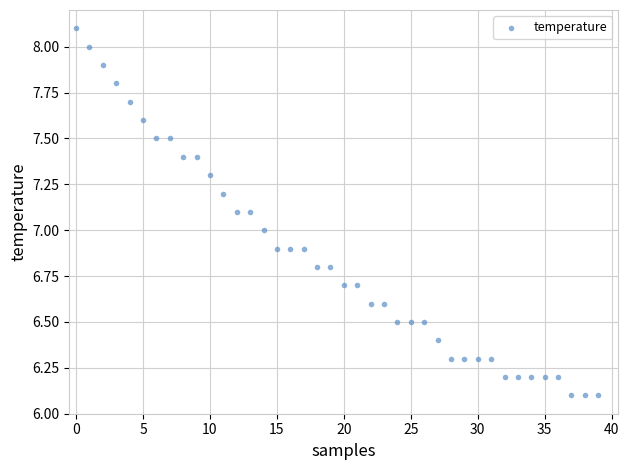

How many points are shown in the scatter plot?

40